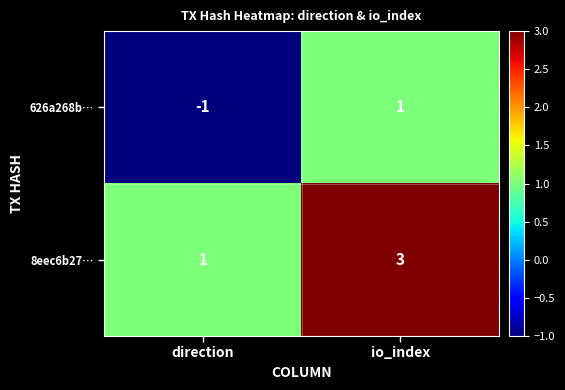

How many data points does each series have?

2